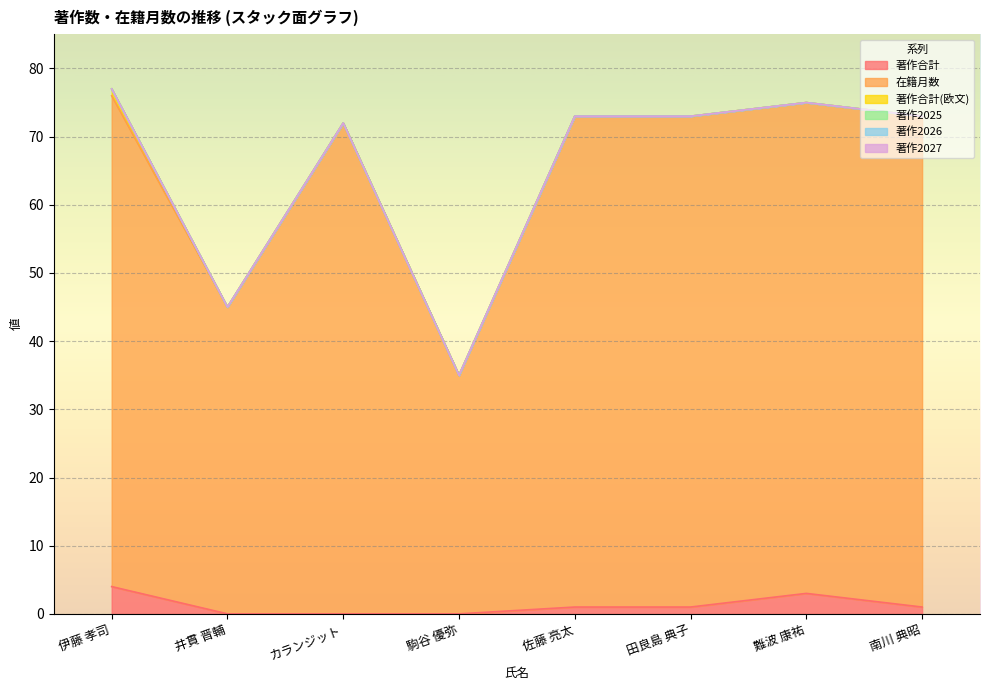

True or false: 著作2025 and 著作合計(欧文) cross at least once.

False